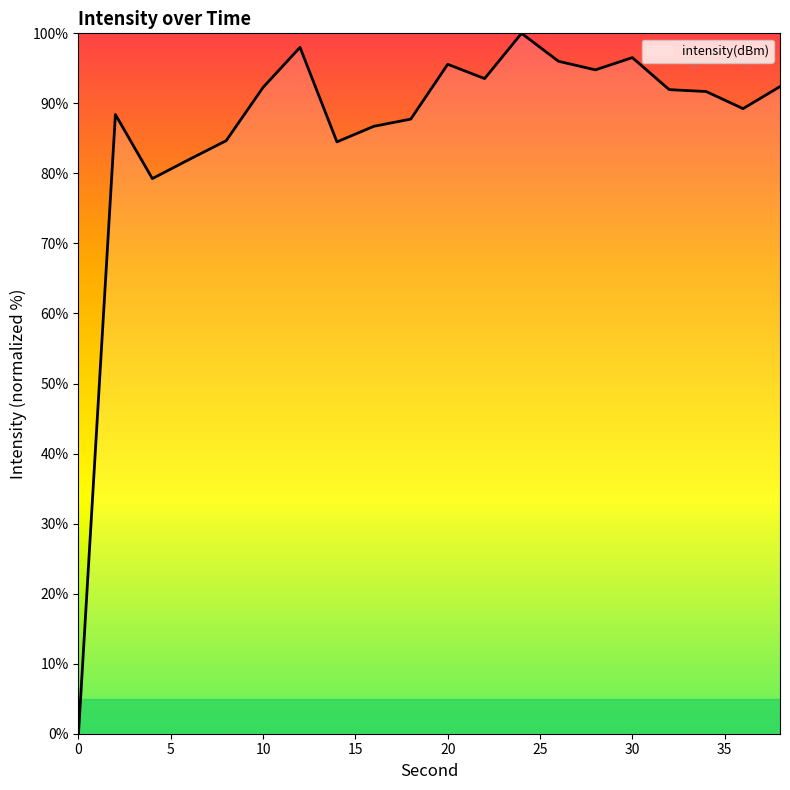

What is the greatest value displayed?

100.0